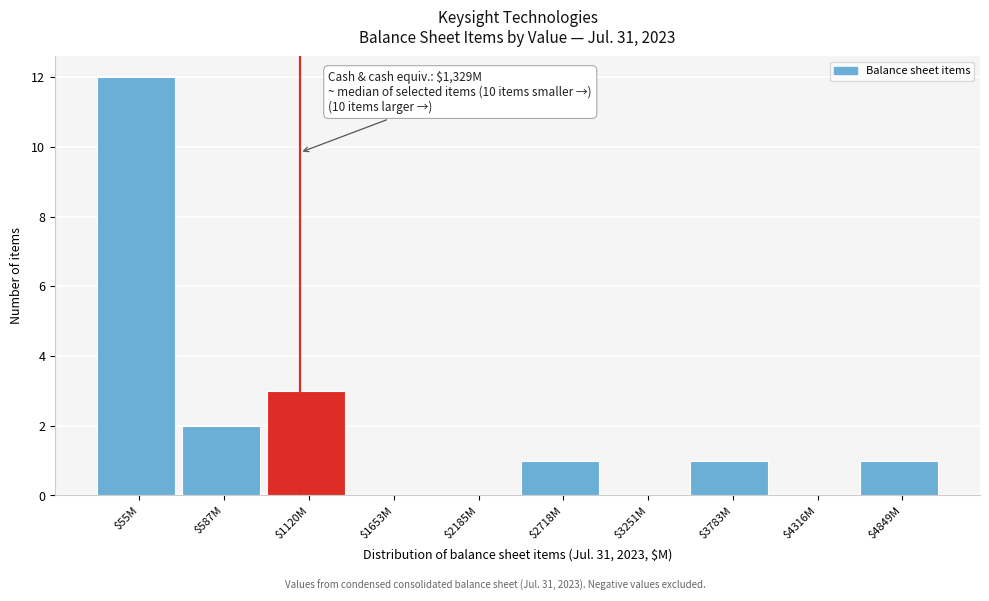

What is the maximum value shown in the chart?

12